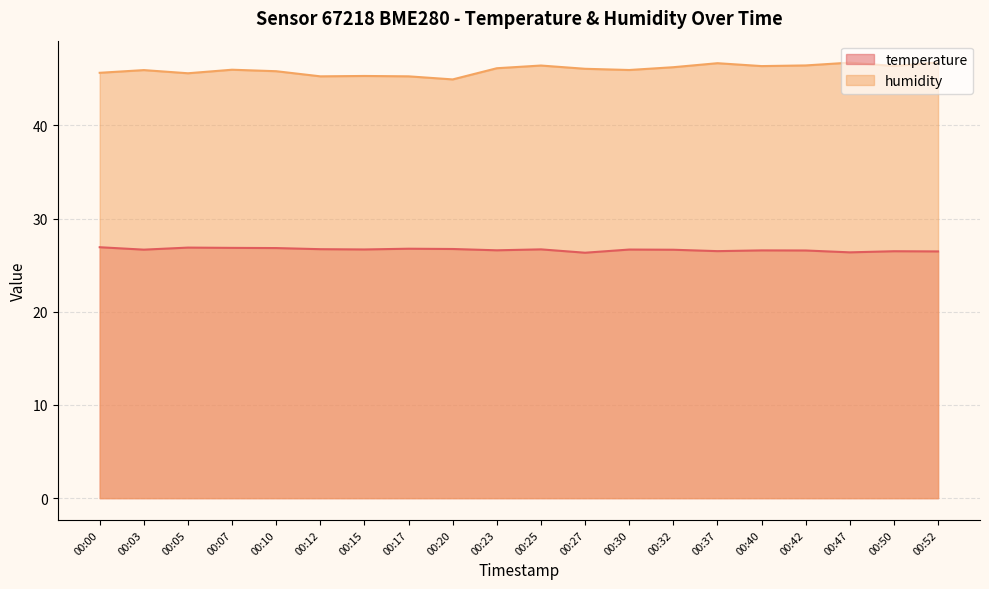

At which category does the chart reach its peak across all series?

00:52